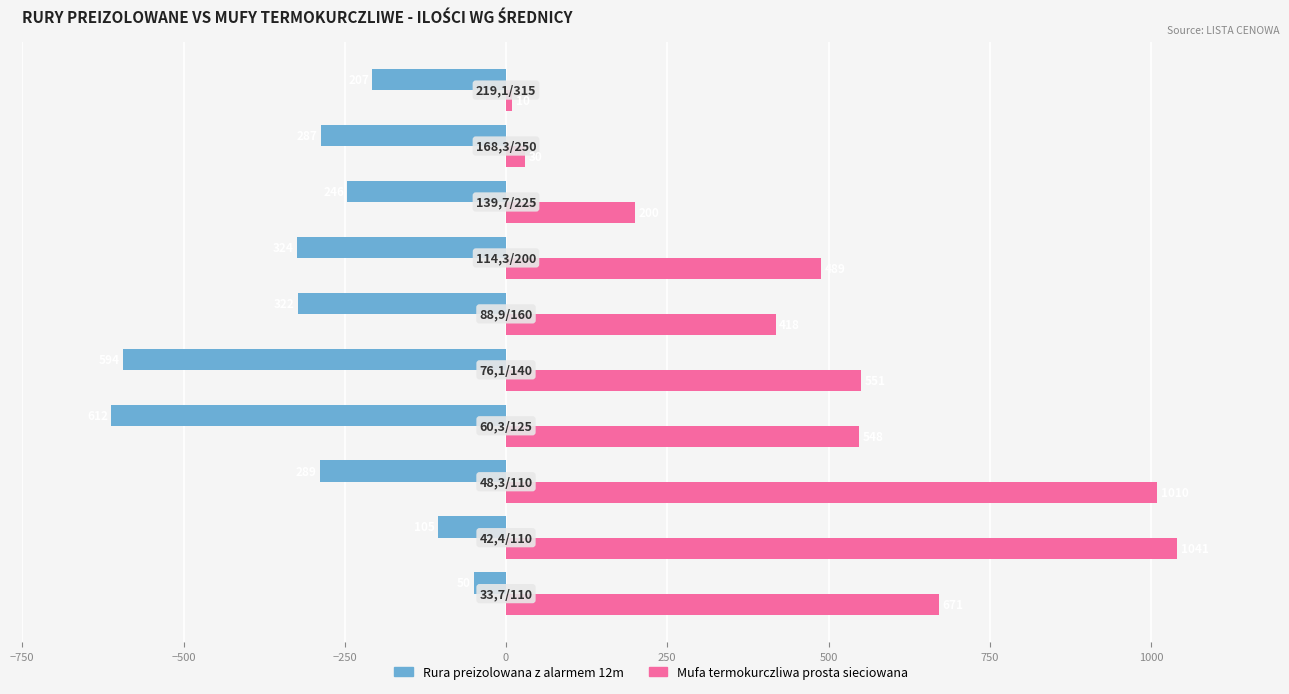

List the series in order of their peak value, lowest first.

Rura preizolowana z alarmem 12m, Mufa termokurczliwa prosta sieciowana